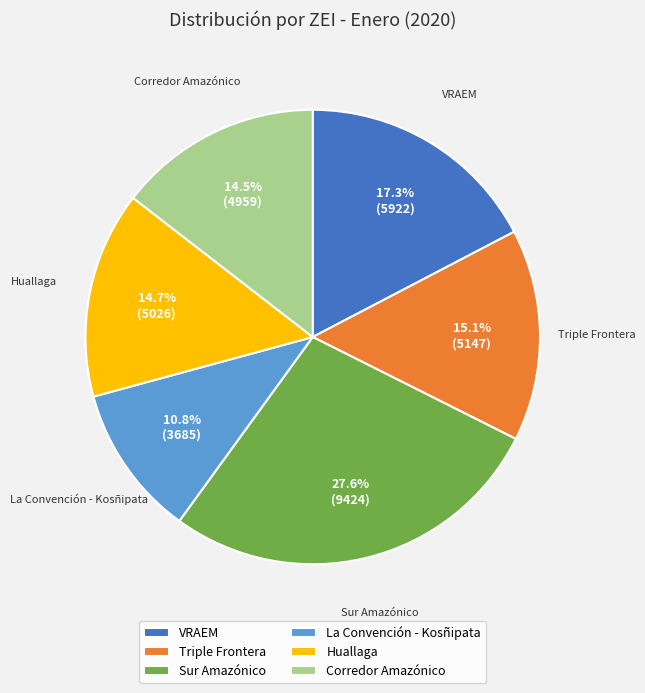

How many slices are in this pie chart?

6